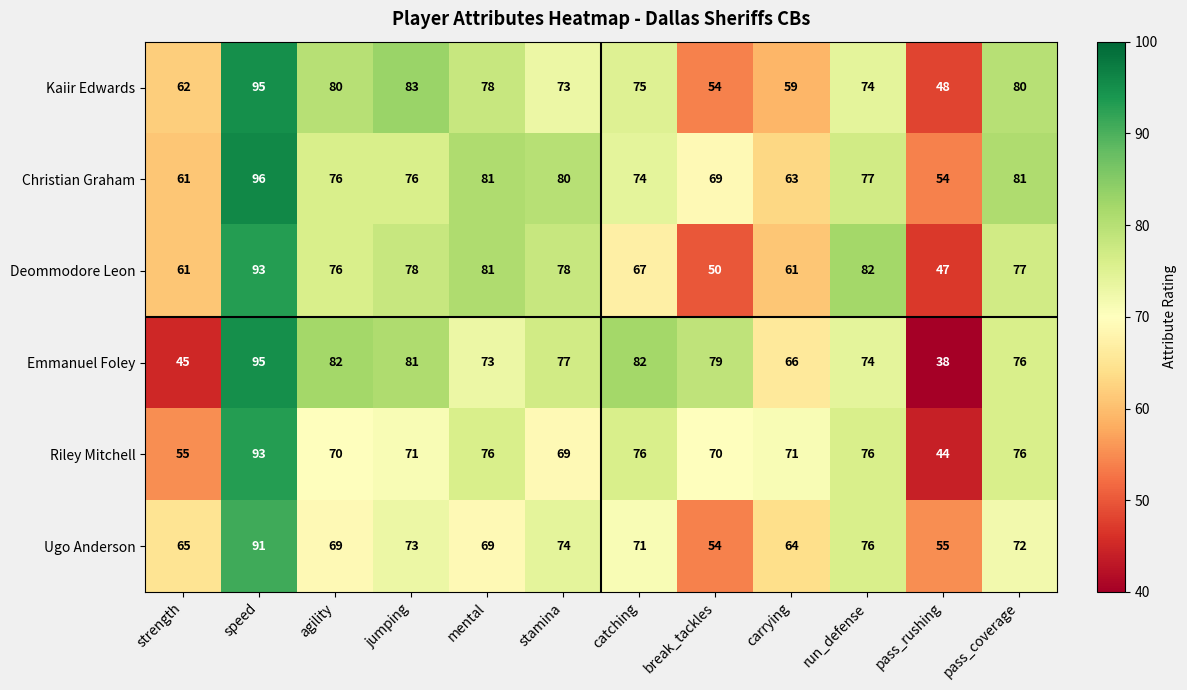

Is it true that Riley Mitchell equals 44 at pass_rushing?

True